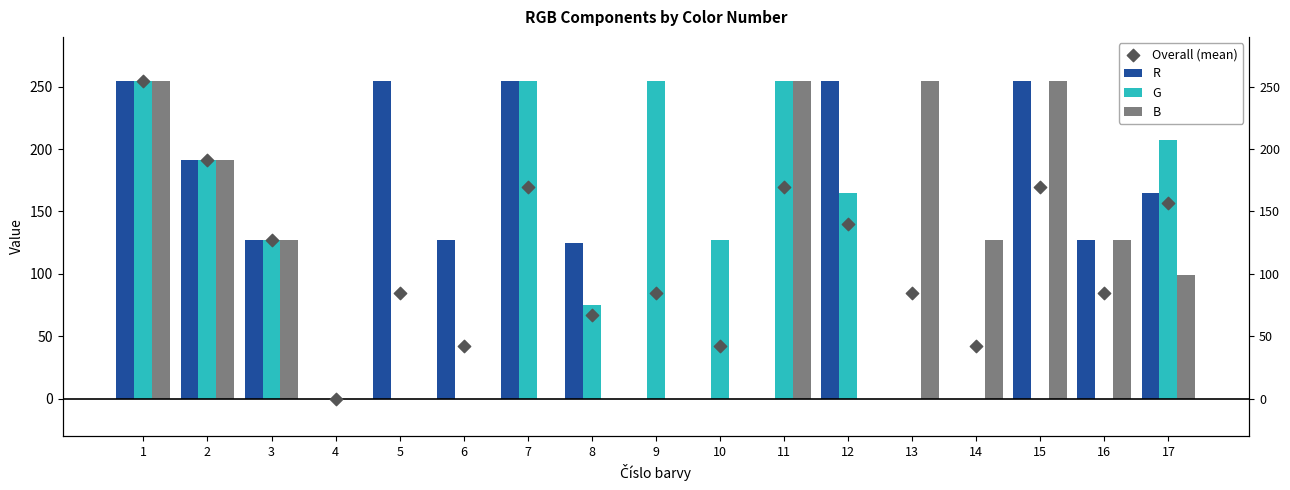

Which series contains the highest Y value?

R